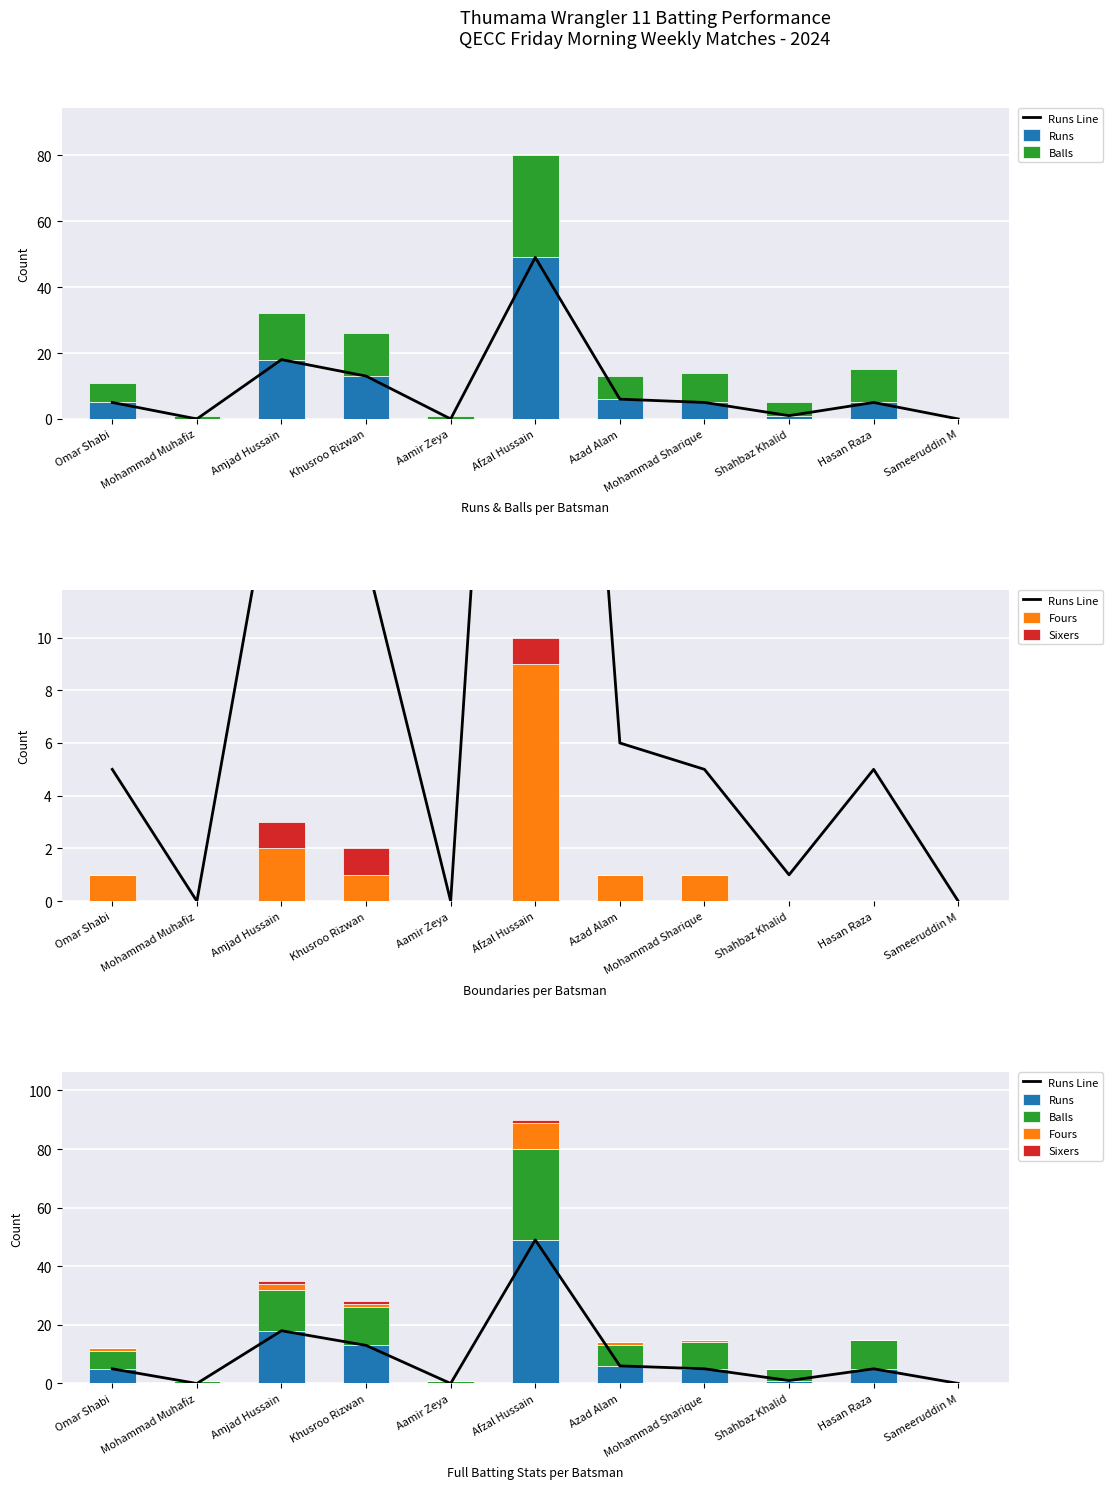

Which category has the highest value across all series?

Afzal Hussain